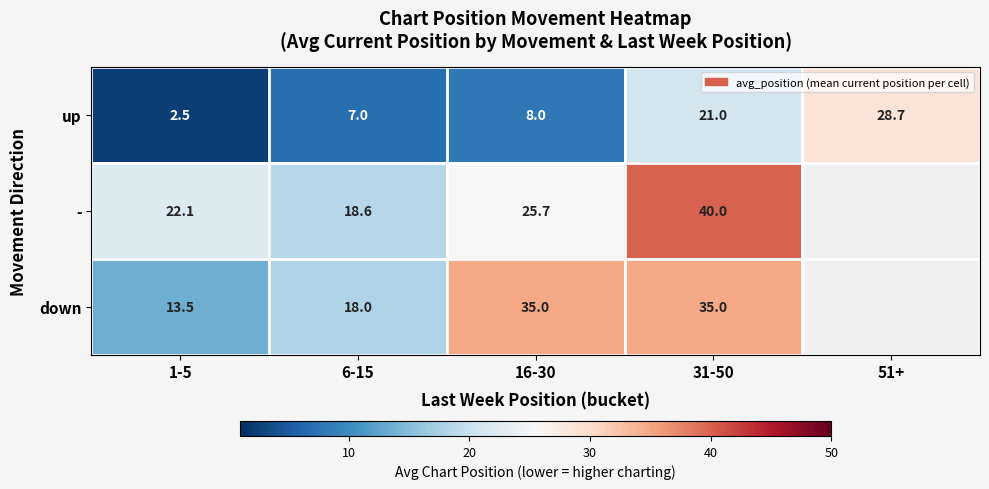

At which label is up closest to 15?

31-50